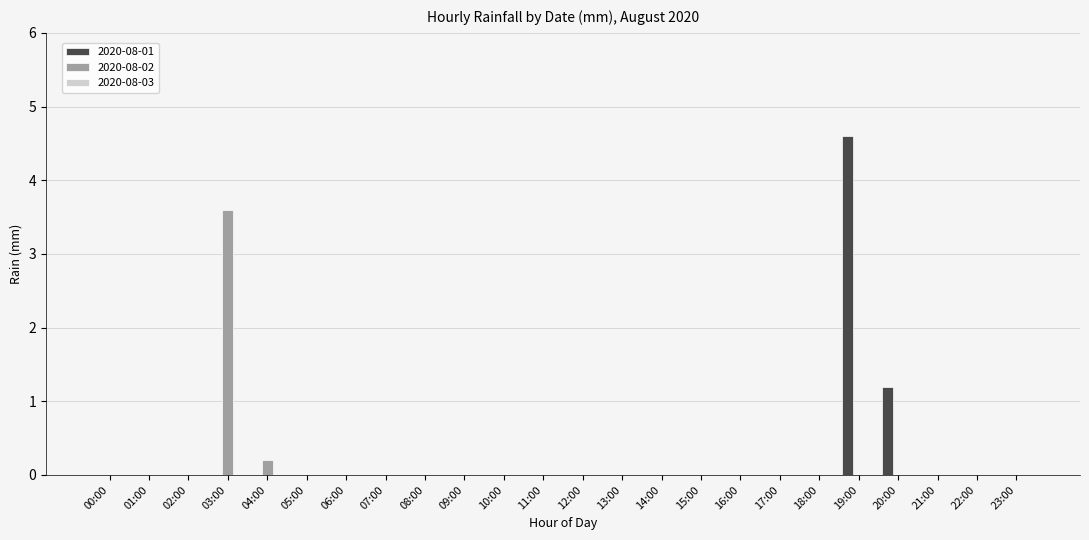

Which category has the highest value in the 2020-08-02 series?

03:00